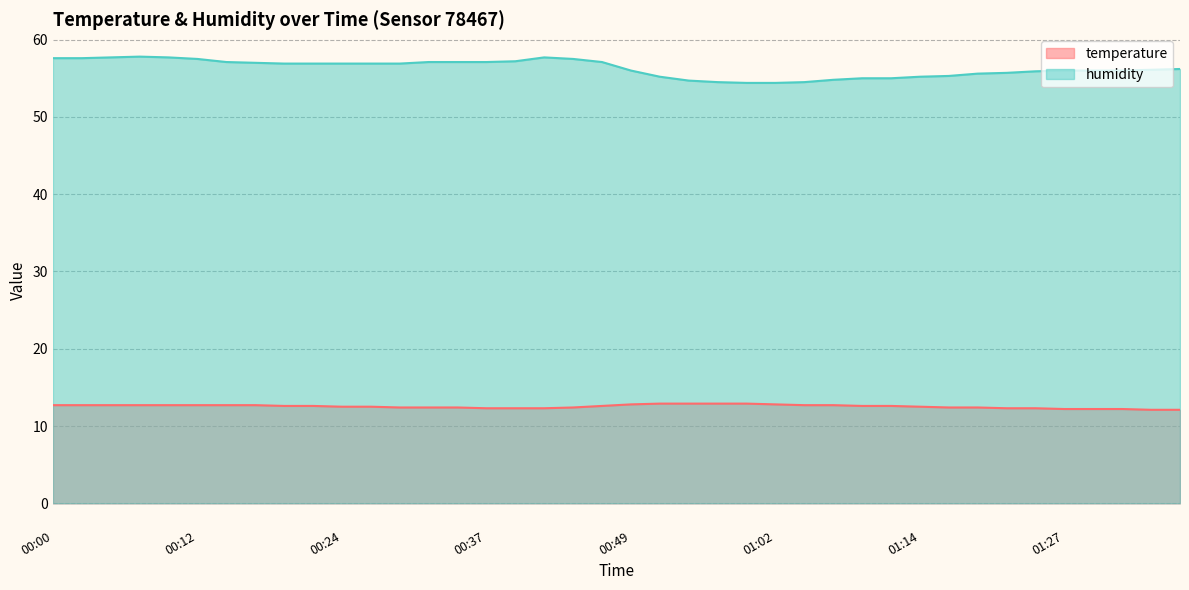

What is the average value of the temperature series?

12.5